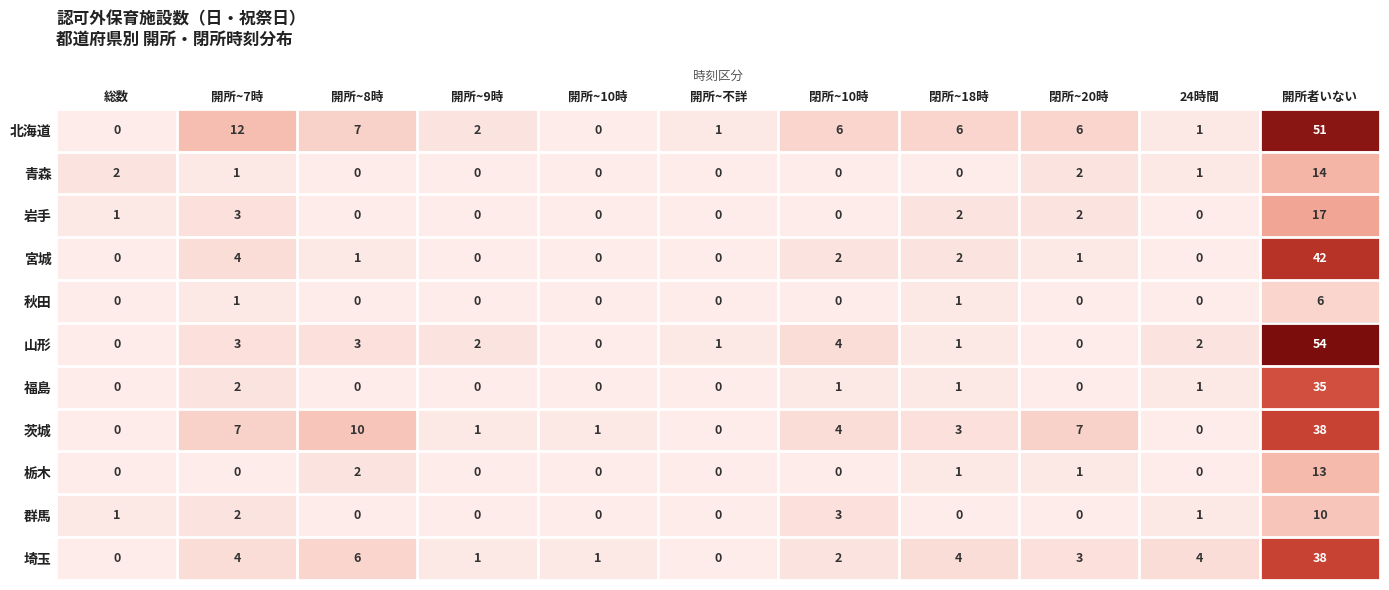

What is the difference between the 埼玉 values at 開所者いない and 開所~不詳?

38